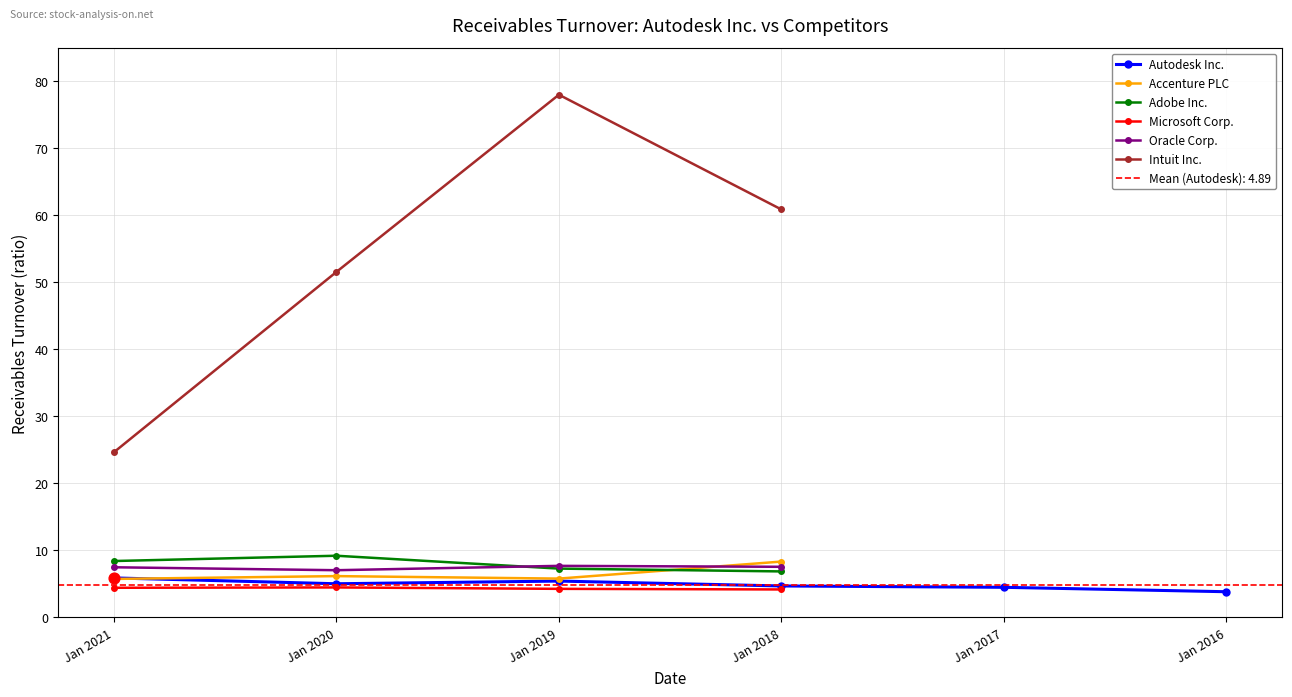

What is the total value across all series at 2020-01-31?

83.4